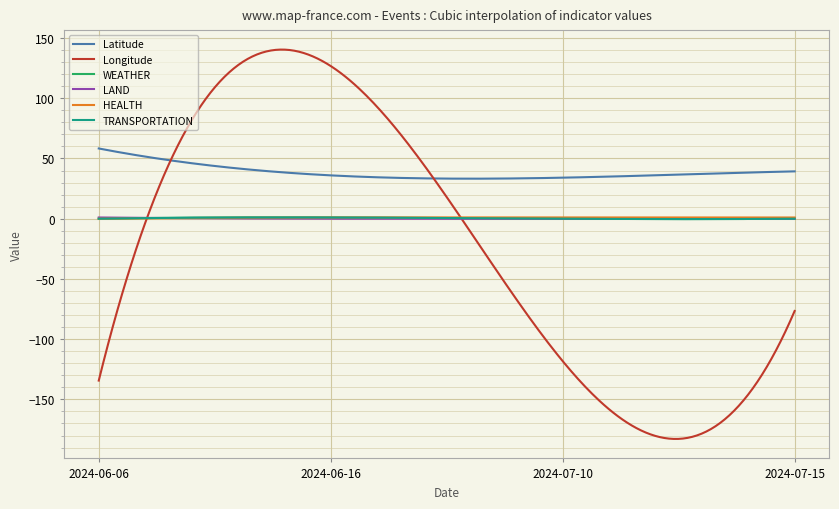

Does the chart display data point markers on the line(s)?

No